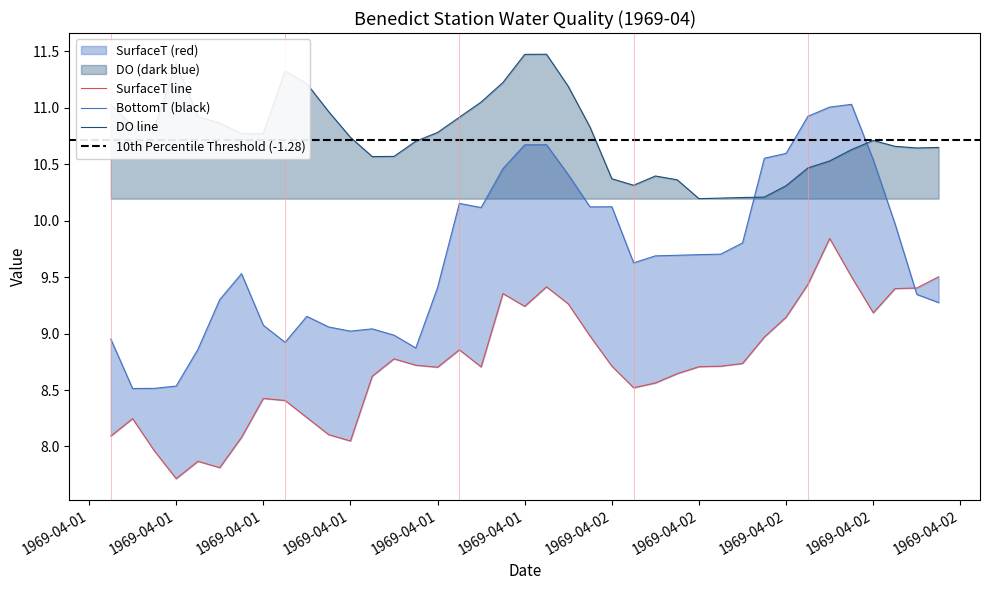

The DO (dark blue) series shows 10.5 at 1969-04-02 10:00. True or false?

True